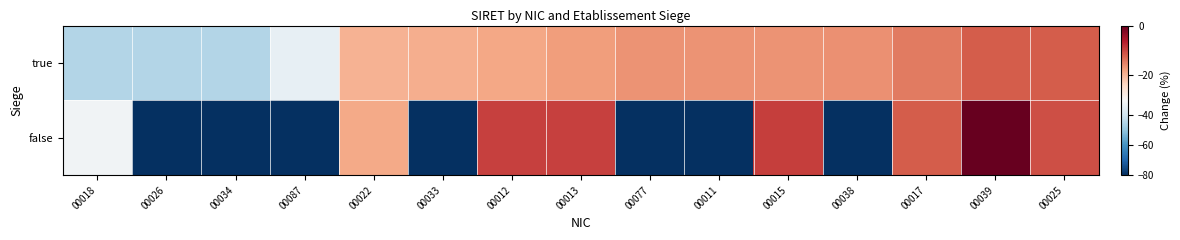

At 00018, list the series in order from largest to smallest.

false, true